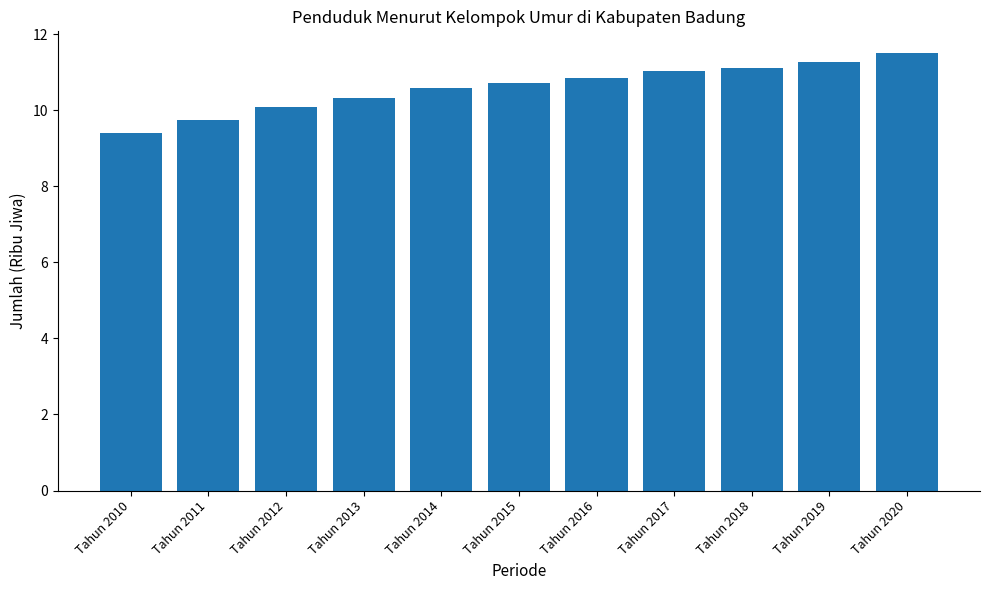

At which category does the chart reach its peak across all series?

Tahun 2020